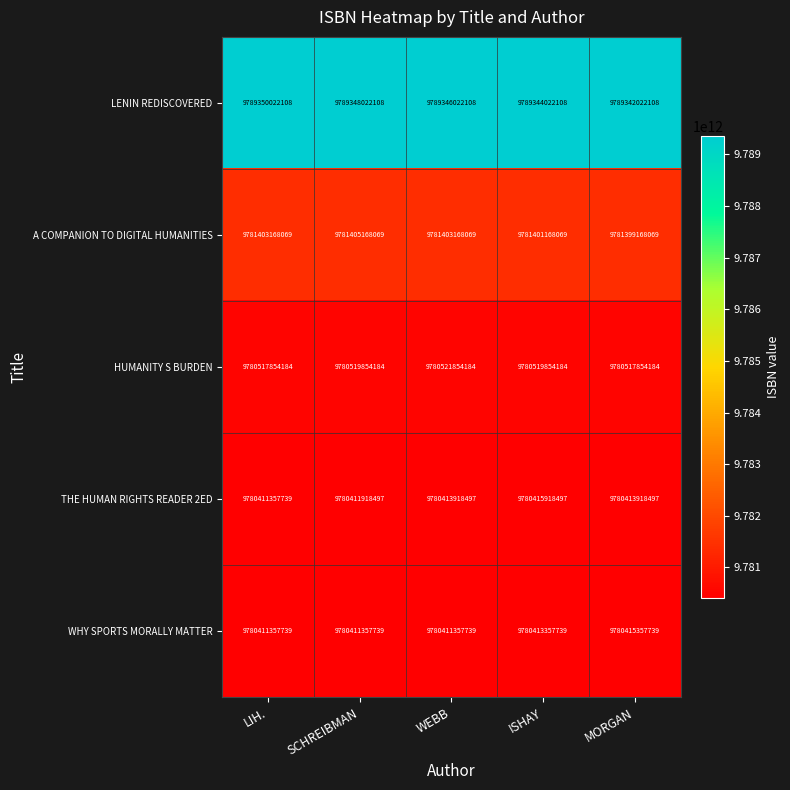

True or false: HUMANITY S BURDEN has a value of 2764066810506 at SCHREIBMAN.

False